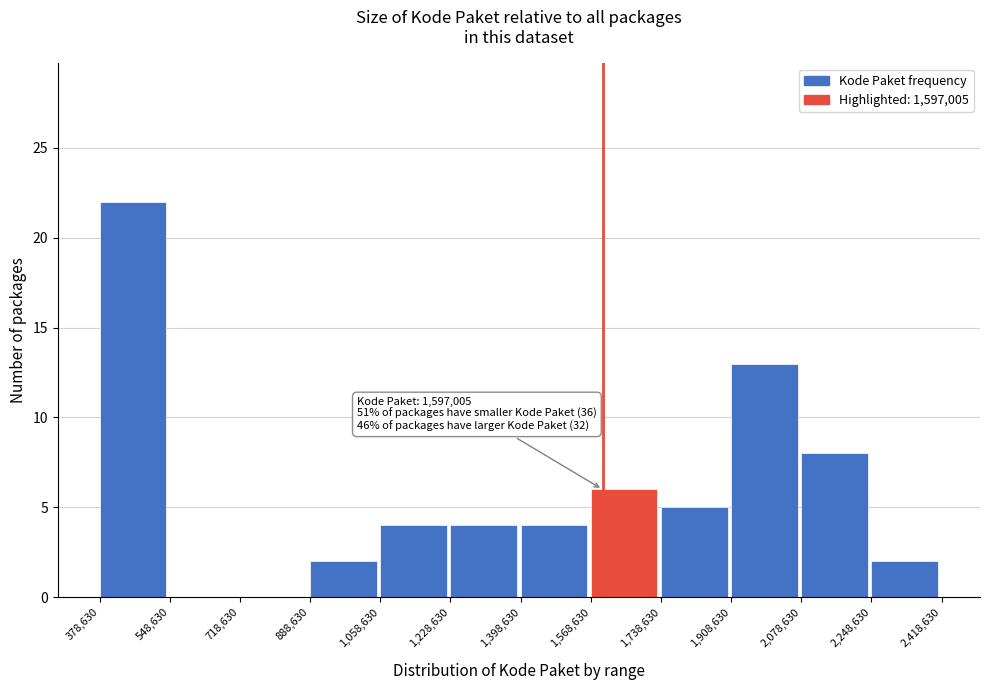

Over which range of the x-axis is the bar tallest?

378,630 to 548,630